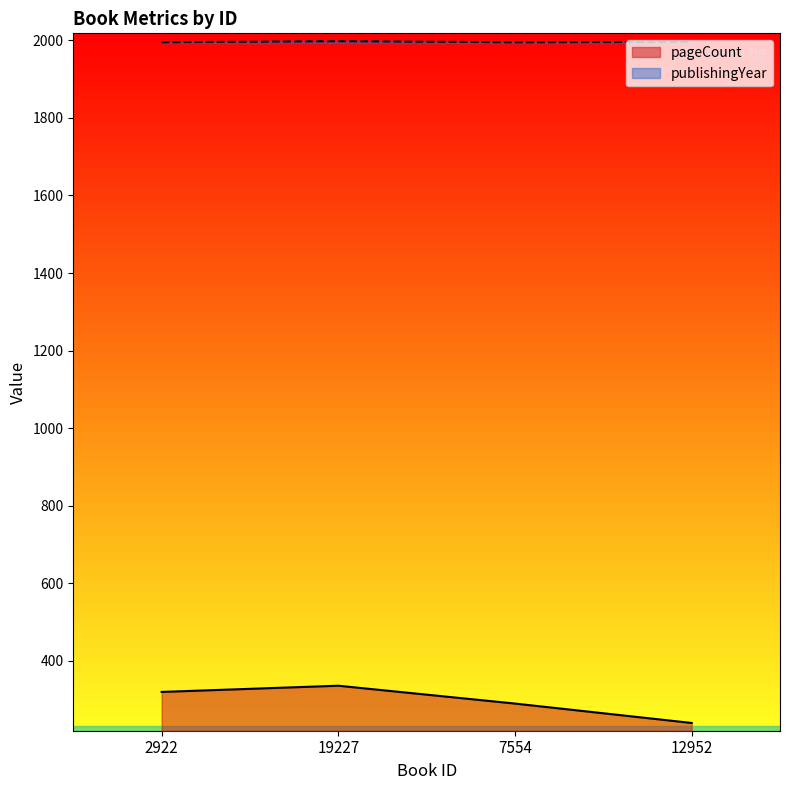

How many lines are shown in the chart?

2